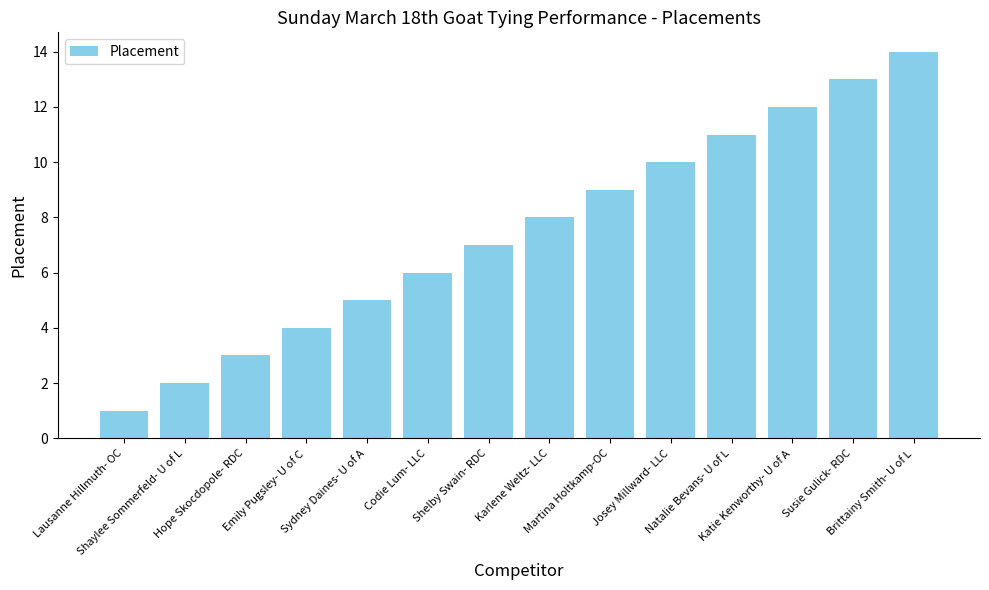

True or false: the data shows 2 at Lausanne Hillmuth- OC.

False